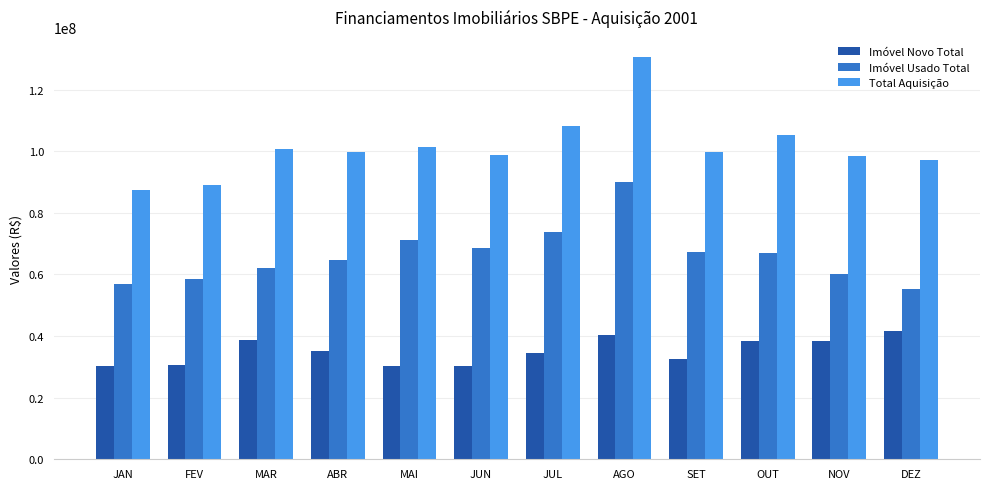

What is the total value across all series at JUN?

197373448